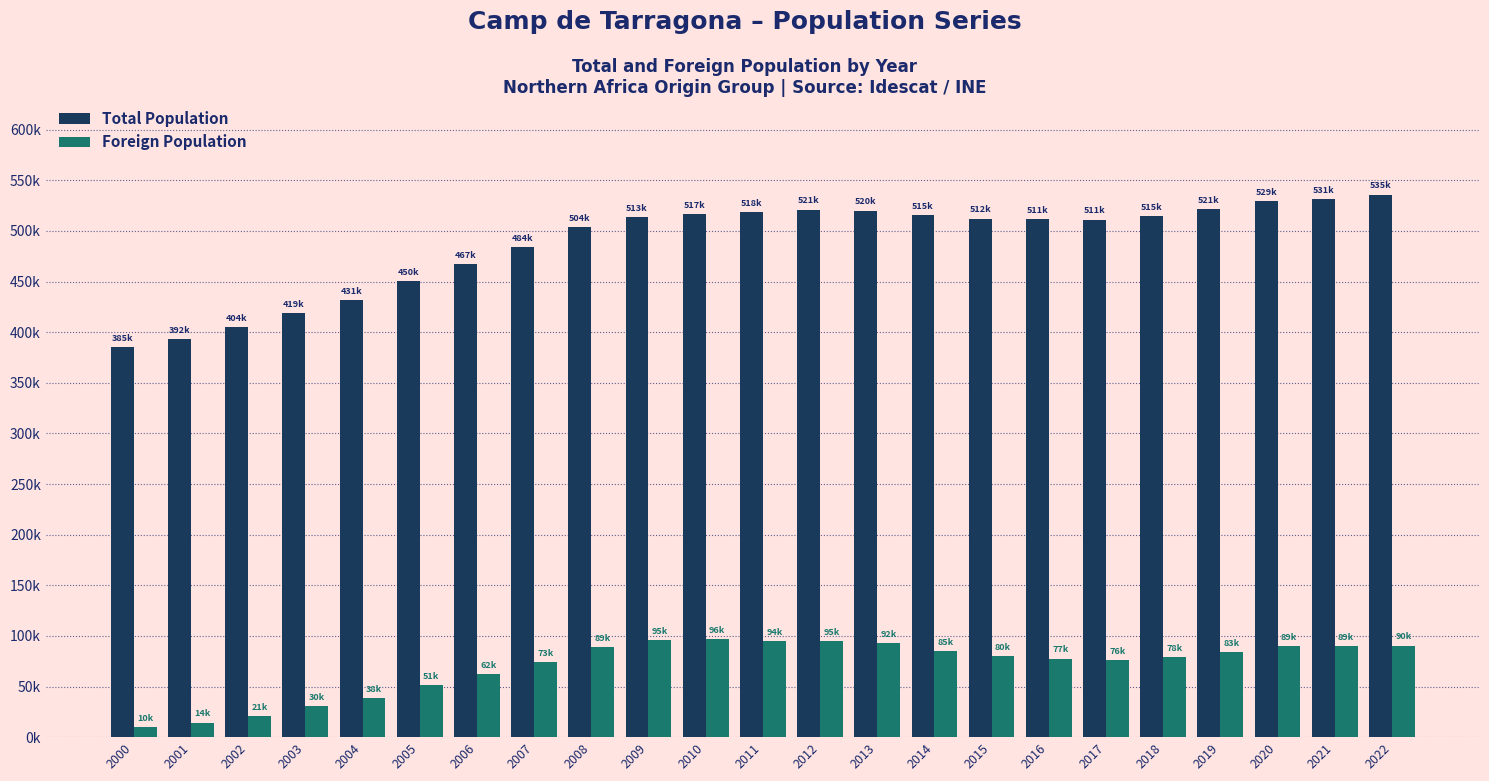

At which category is the sum across all series the highest?

2022